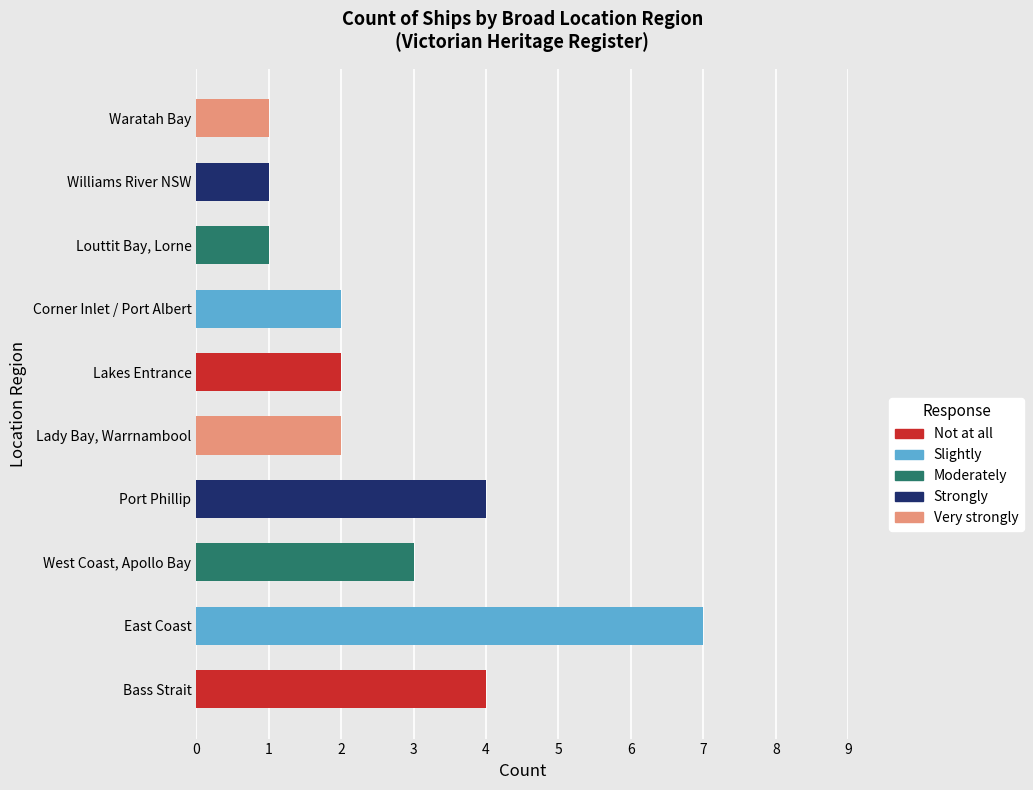

How many data points are above 2?

4